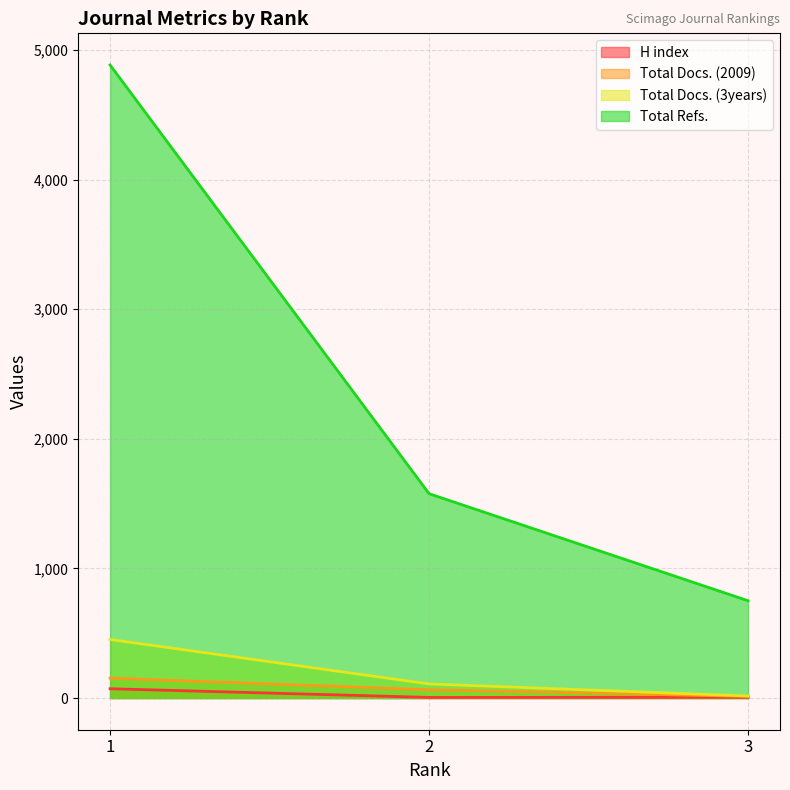

What is the value of the Total Docs. (3years) point at the 3rd from the left?

16